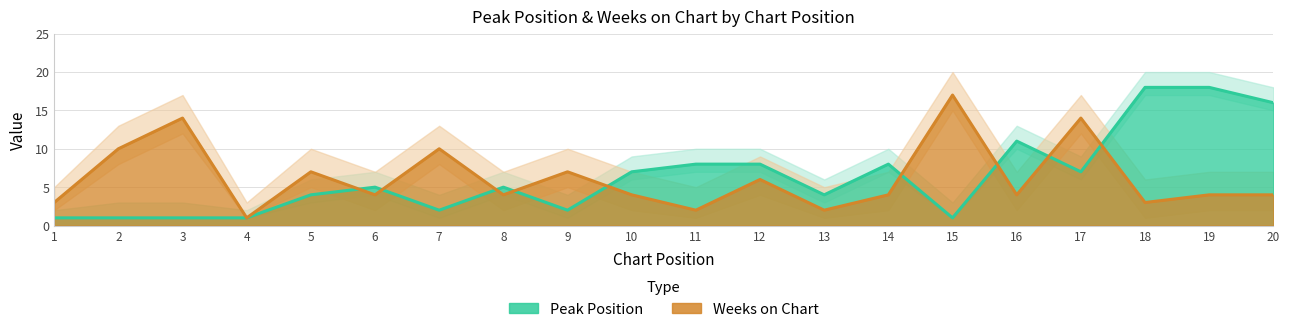

How many distinct data groups are displayed?

2